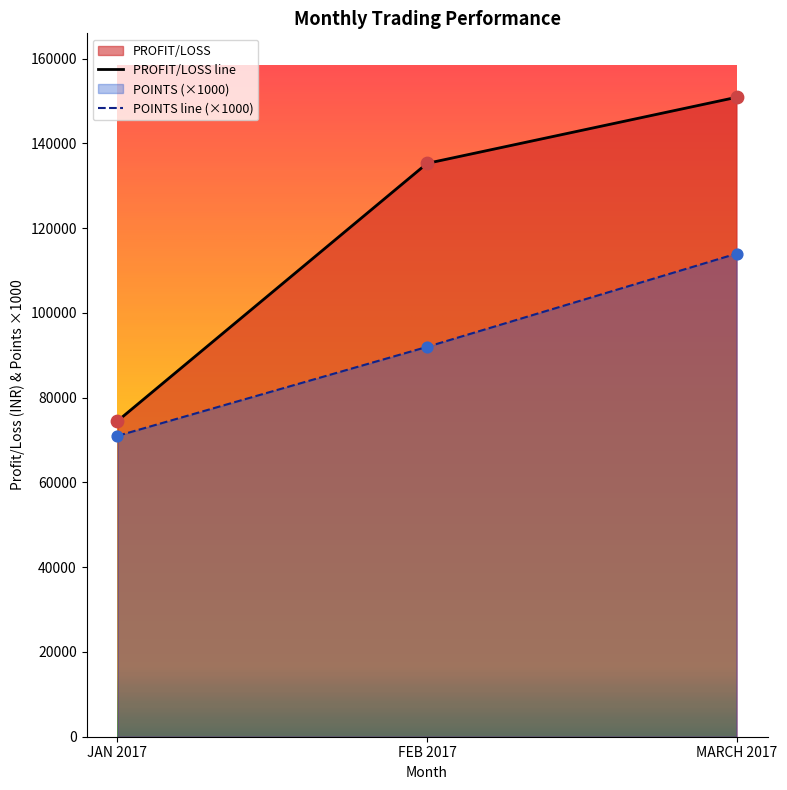

Which series has the largest total across all categories?

PROFIT/LOSS line